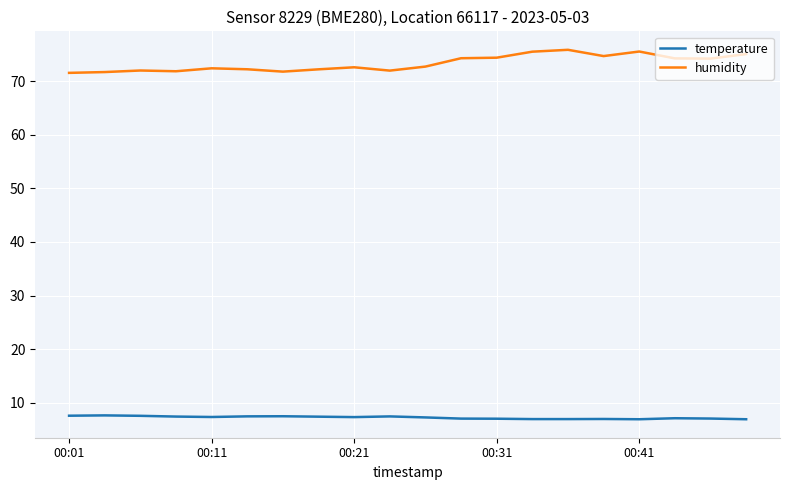

Which series has the largest total across all categories?

humidity